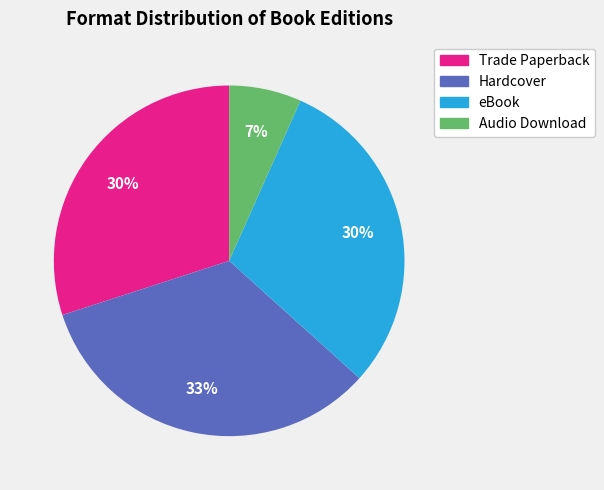

To the nearest percent, what is the average slice percentage?

25%